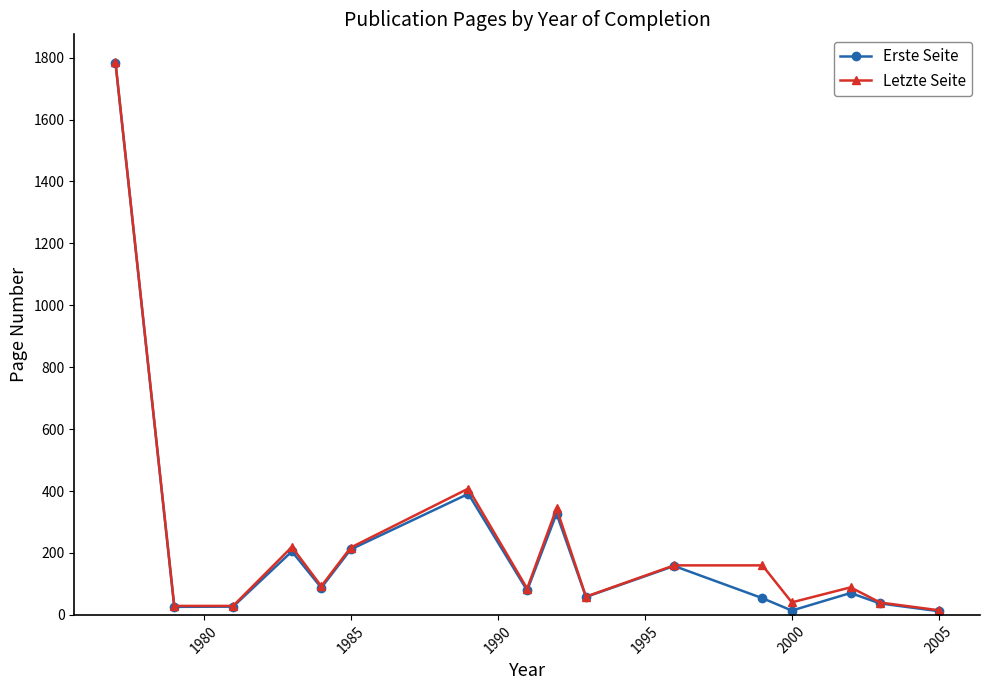

What is the greatest value displayed?

1786.5